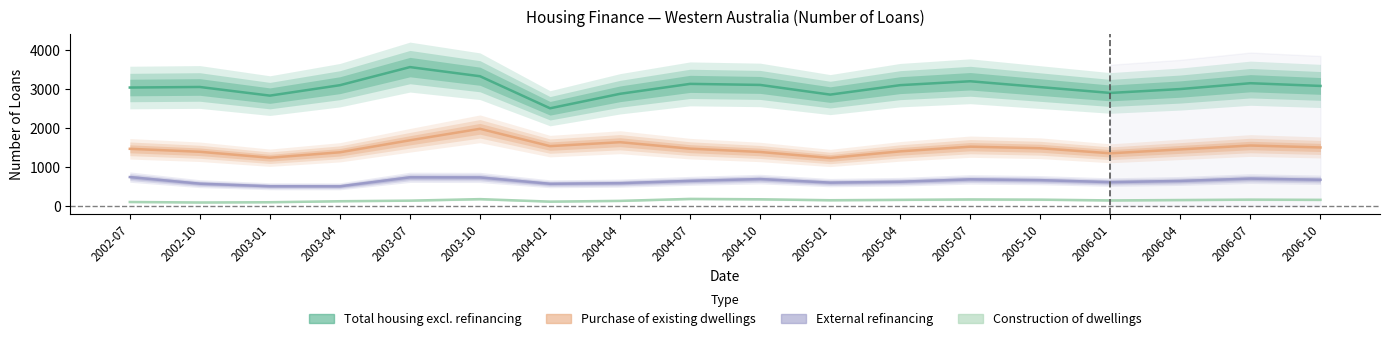

What is the difference between the maximum and second lowest values in the External refinancing series?

235